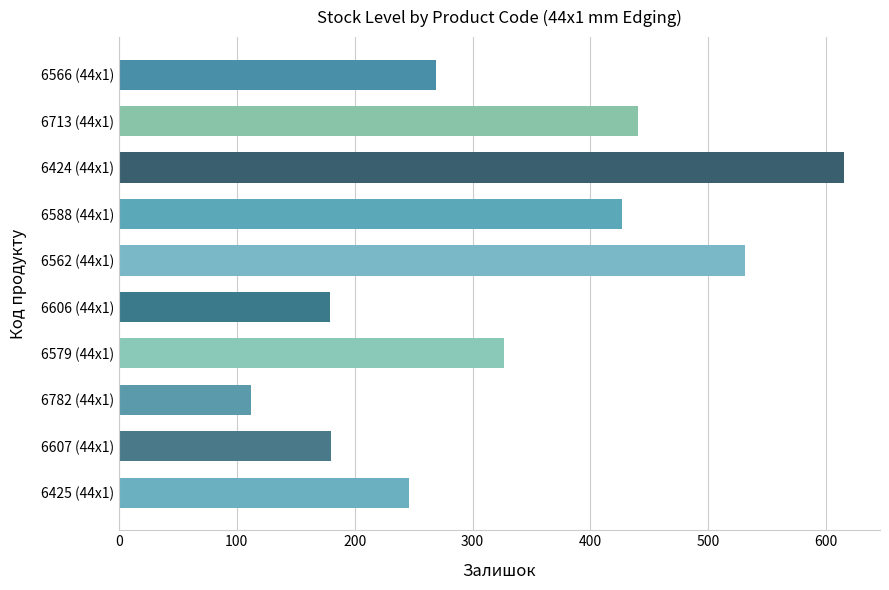

How many bars are there in total?

10